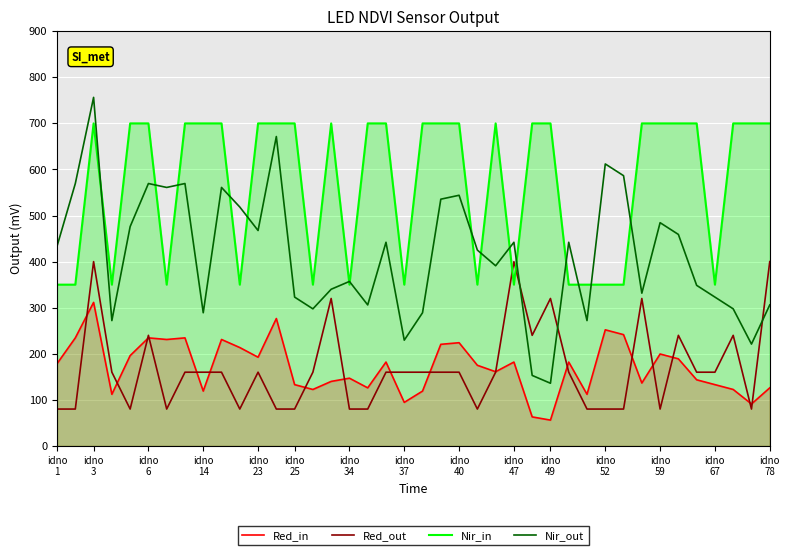

Where does the Nir_out series first go above 433?

idno
1